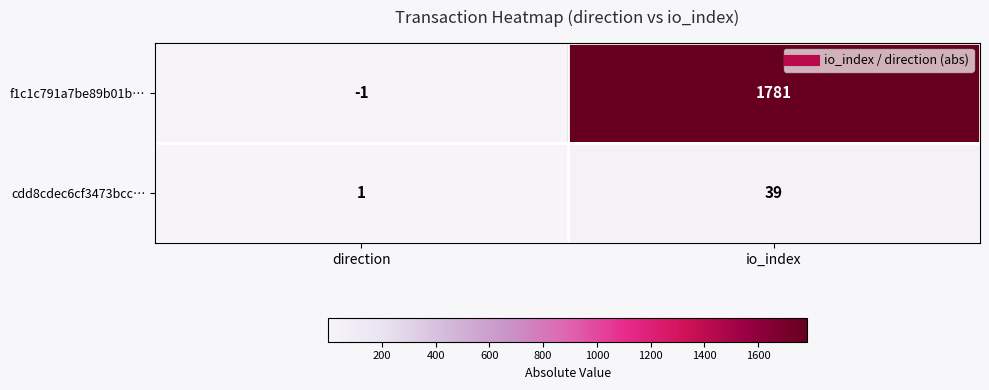

How many categories are shown in the chart?

2